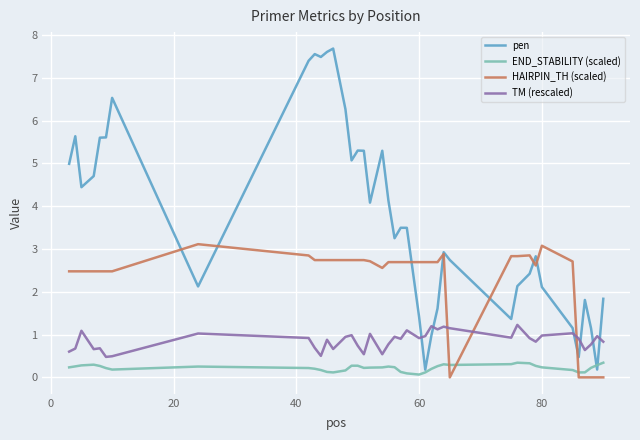

How many lines are shown in the chart?

4